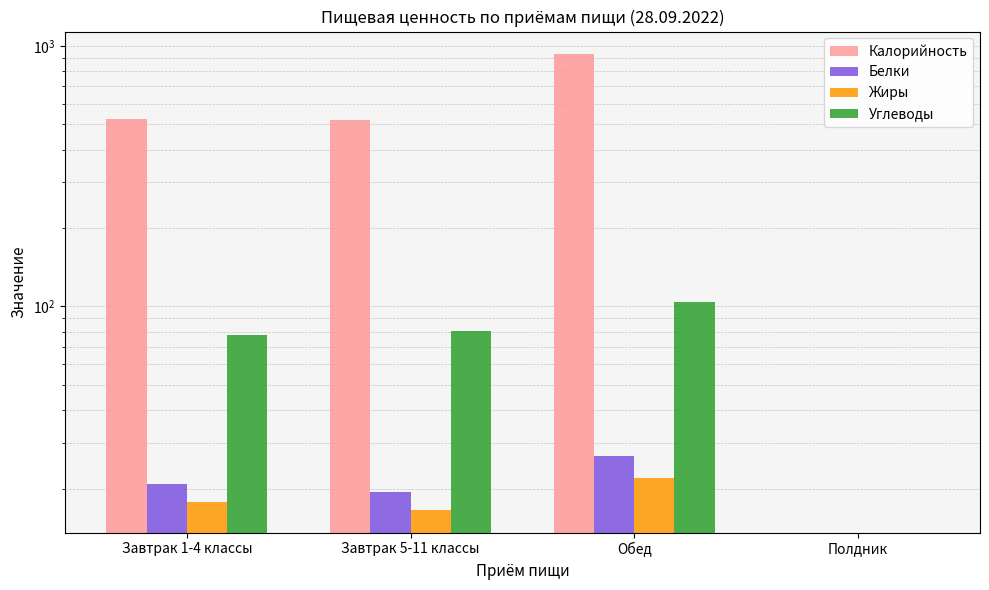

What is the value of the Калорийность bar at the 3rd from the left?

928.2